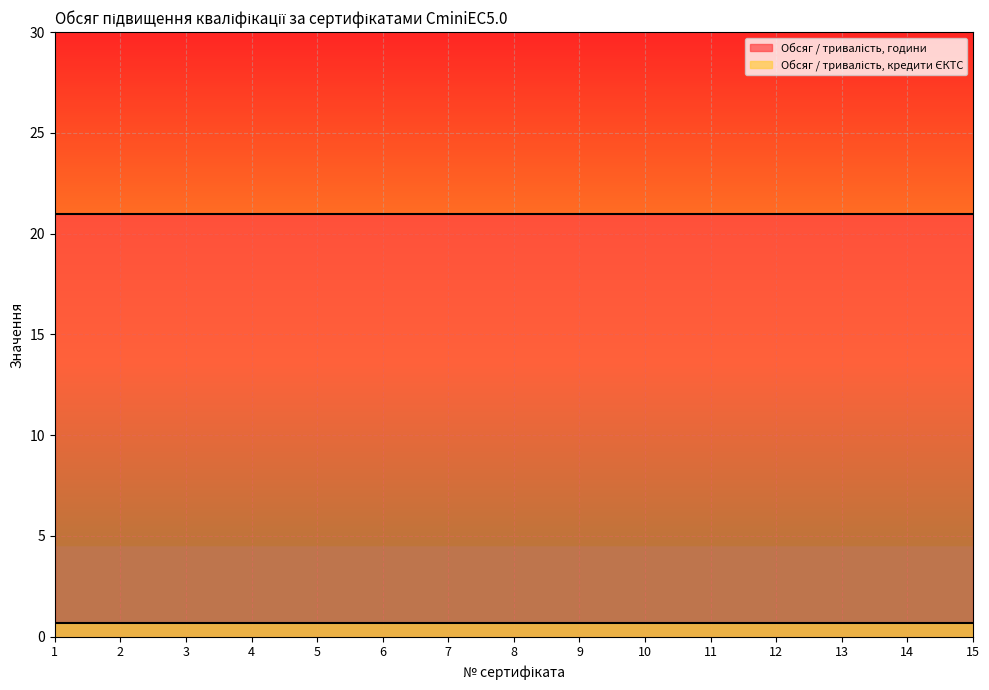

List the labels in order of Обсяг / тривалість, години value, smallest first.

1, 2, 3, 4, 5, 6, 7, 8, 9, 10, 11, 12, 13, 14, 15